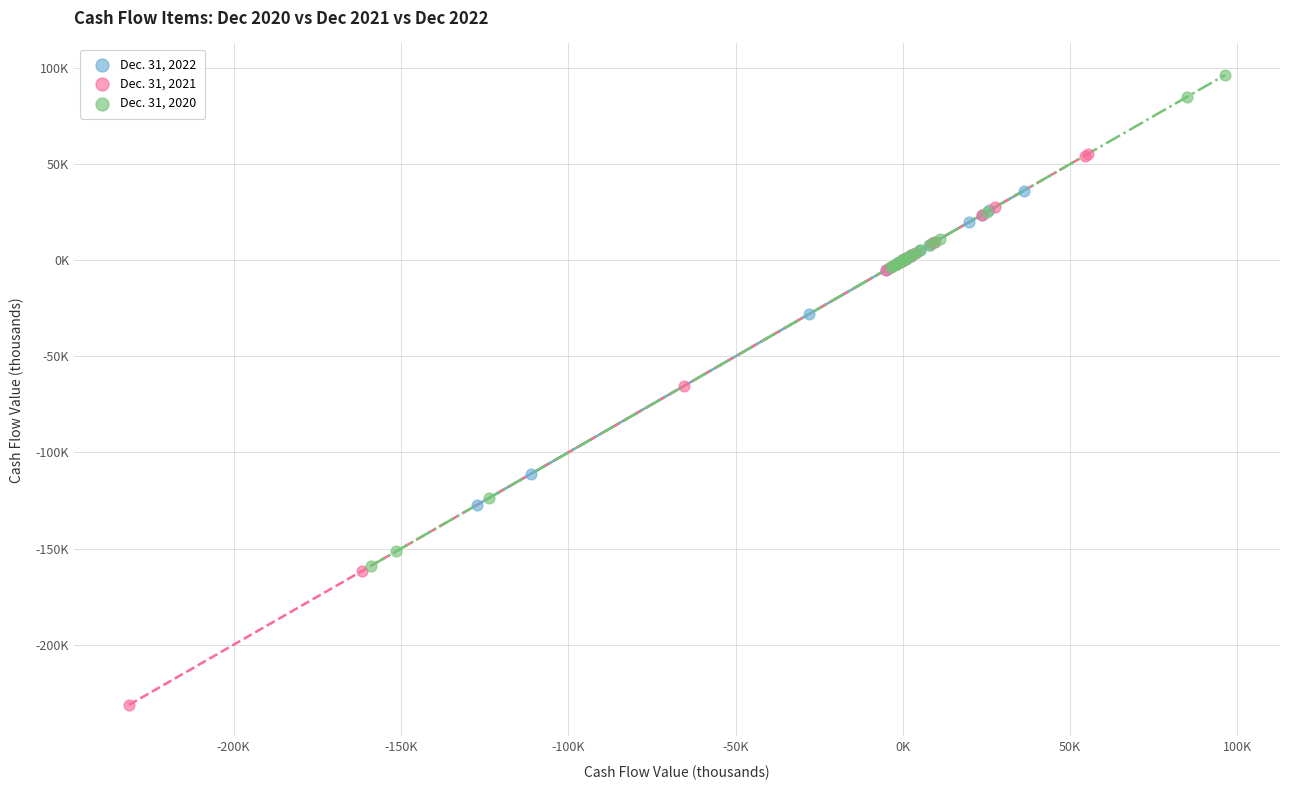

Which series has the widest spread of Y values?

Dec. 31, 2021